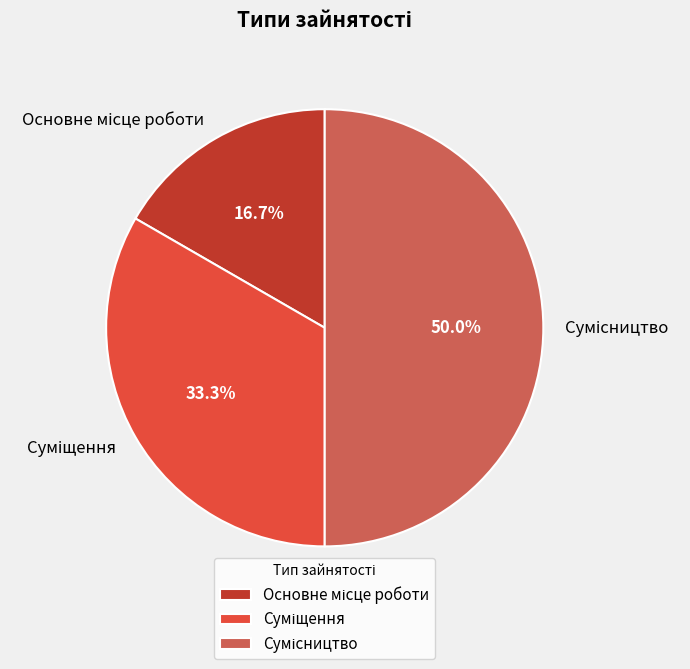

Do Сумісництво and Основне місце роботи together represent more than half of the pie?

Yes